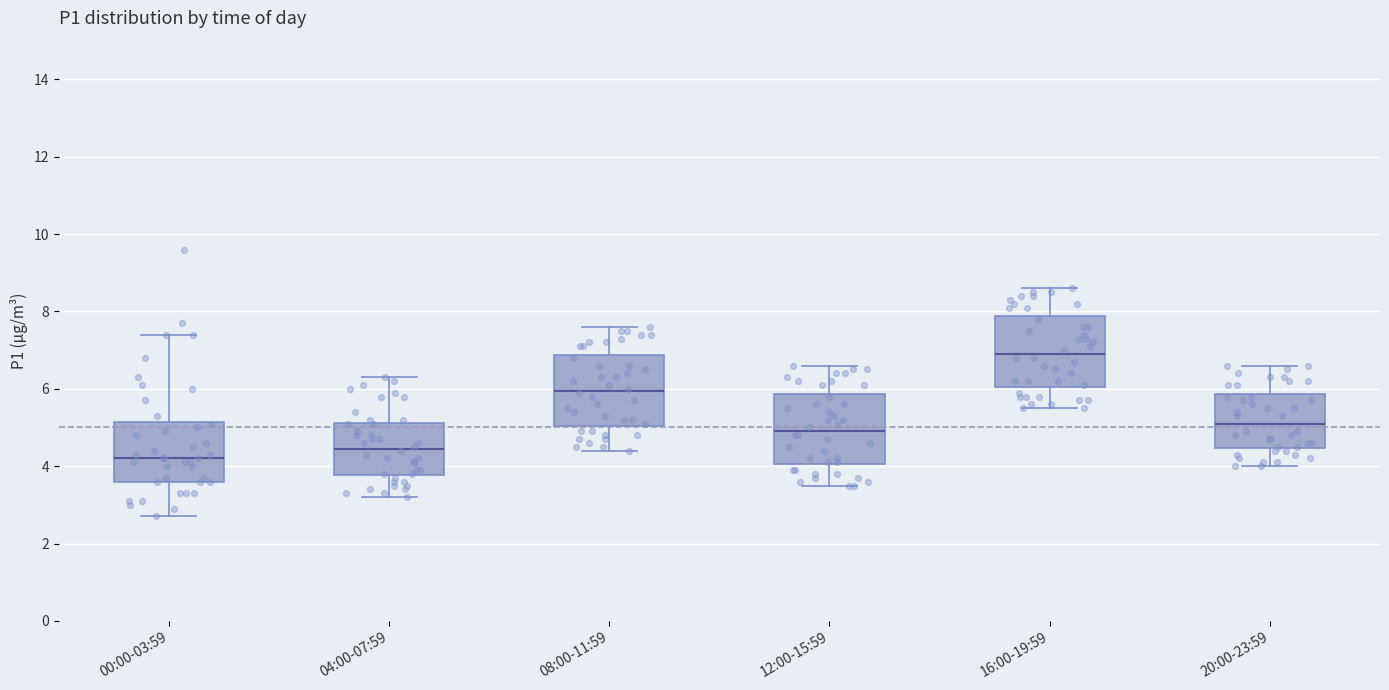

Reading left to right, transcribe this box plot: for each box, give where its median line is, the range the box spans, and where its two whiskers end, as read against the y-axis. The values are not printed on the chart, so give them approximately, as read against the axis.

00:00-03:59: median 4.2, box 3.6 to 5.2, whiskers 2.8 to 7.4
04:00-07:59: median 4.4, box 3.8 to 5.2, whiskers 3.2 to 6.4
08:00-11:59: median 6.0, box 5.0 to 6.8, whiskers 4.4 to 7.6
12:00-15:59: median 5.0, box 4.0 to 5.8, whiskers 3.6 to 6.6
16:00-19:59: median 7.0, box 6.0 to 7.8, whiskers 5.6 to 8.6
20:00-23:59: median 5.2, box 4.4 to 5.8, whiskers 4.0 to 6.6